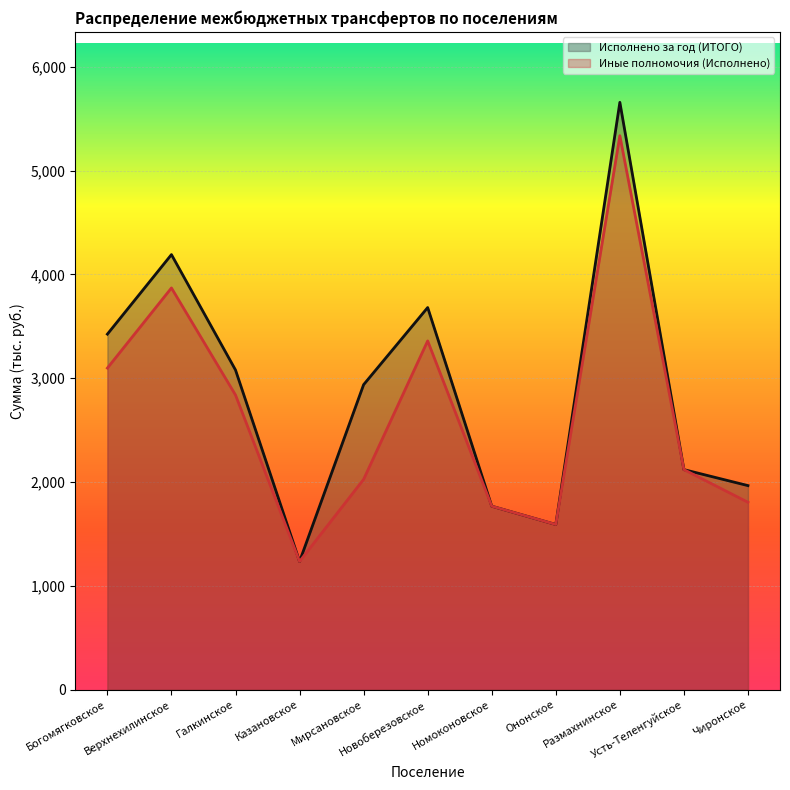

What is the value of the Исполнено за год (ИТОГО) point at the 5th from the left?

2937.5